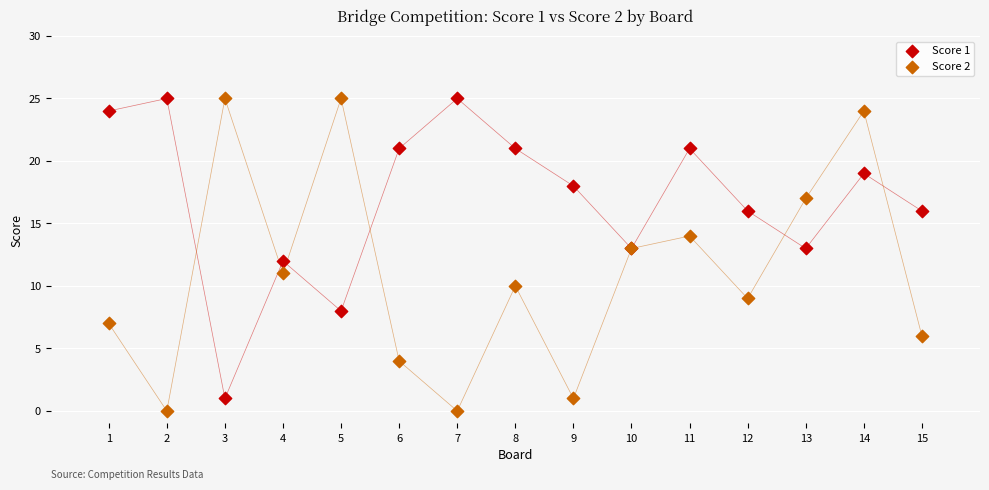

What is the X range (max minus min) for the scatter plot?

14